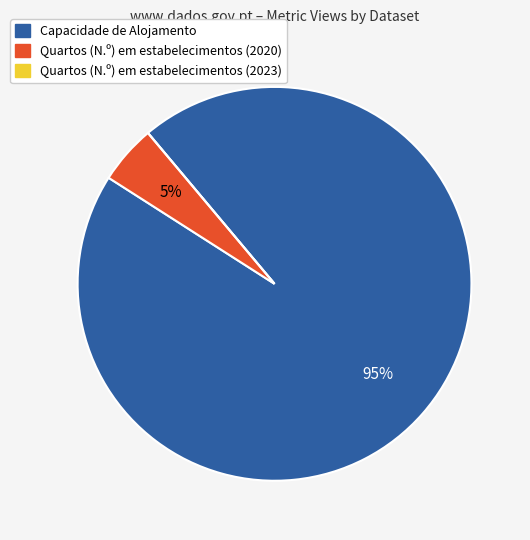

Which slice is the largest?

Capacidade de Alojamento